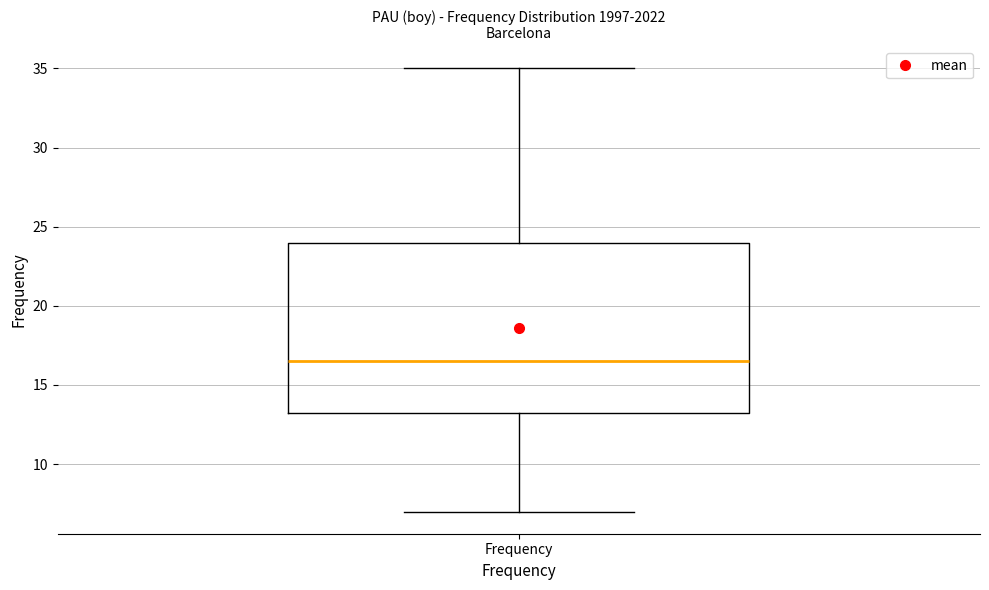

Where does the lower whisker of the box for Frequency end on the y-axis? The values are not printed on the chart, so give them approximately, as read against the axis.

7.0